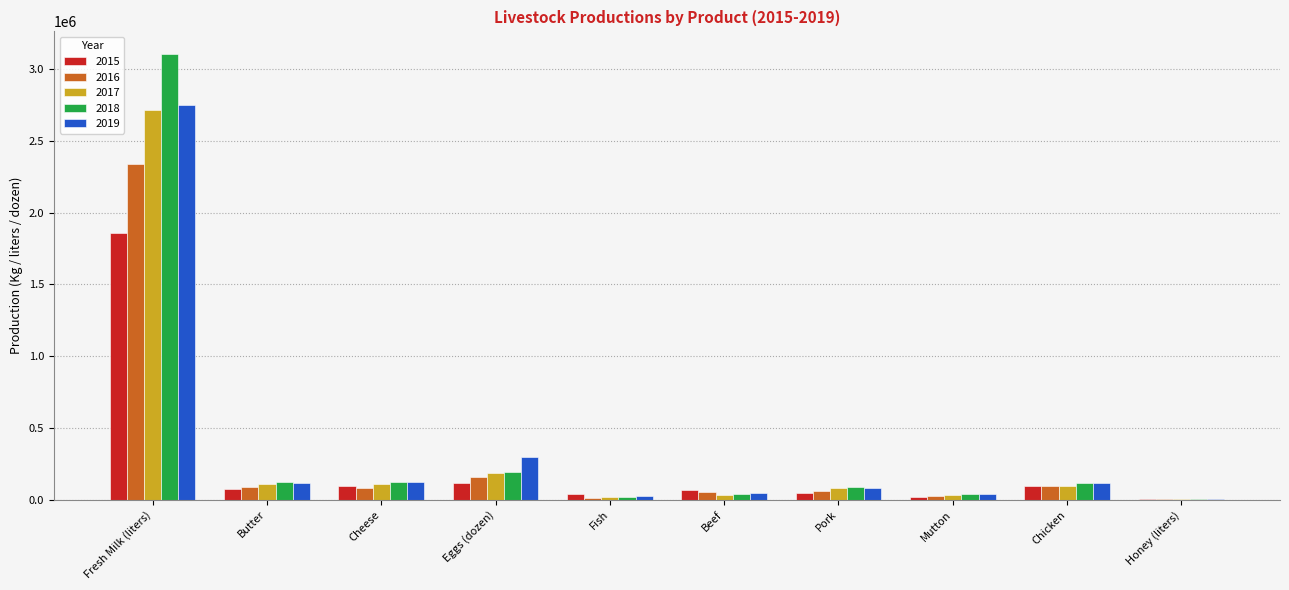

True or false: 2017 has a value of 111364.0 at Cheese.

True